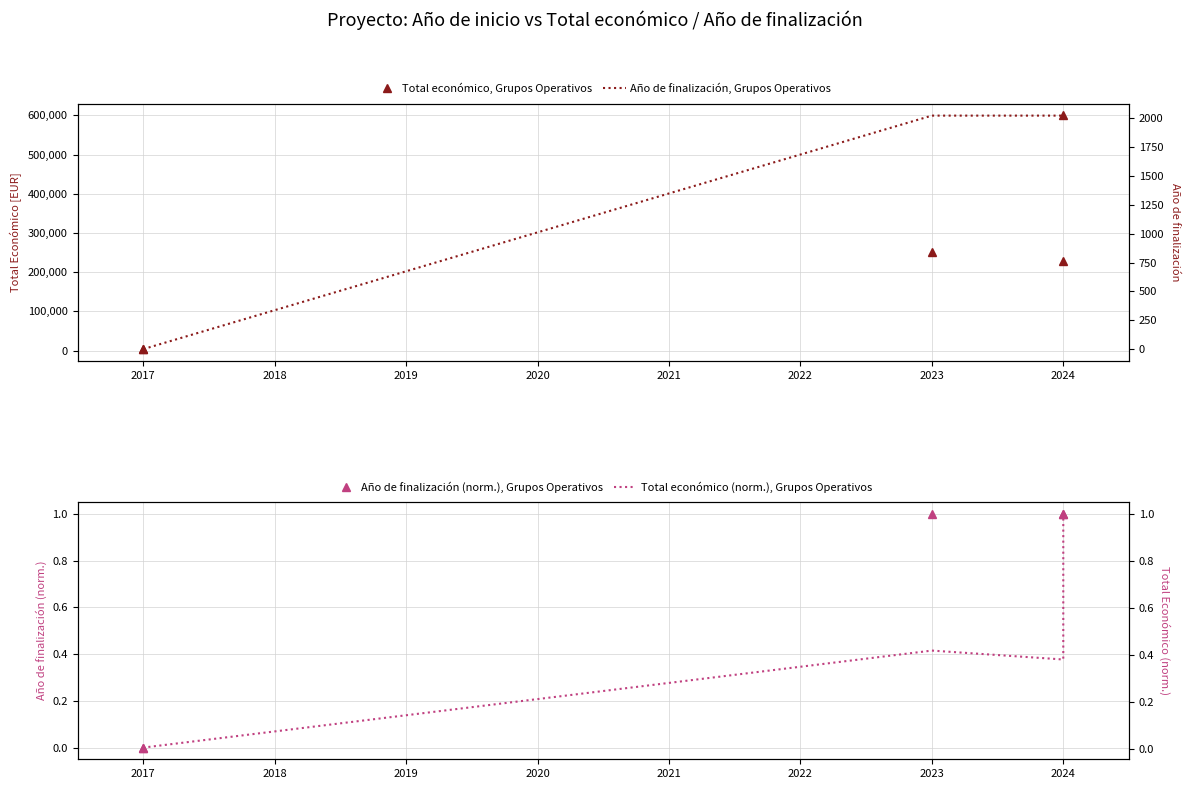

What is the sum of all Año de finalización, Grupos Operativos values?

6077.0